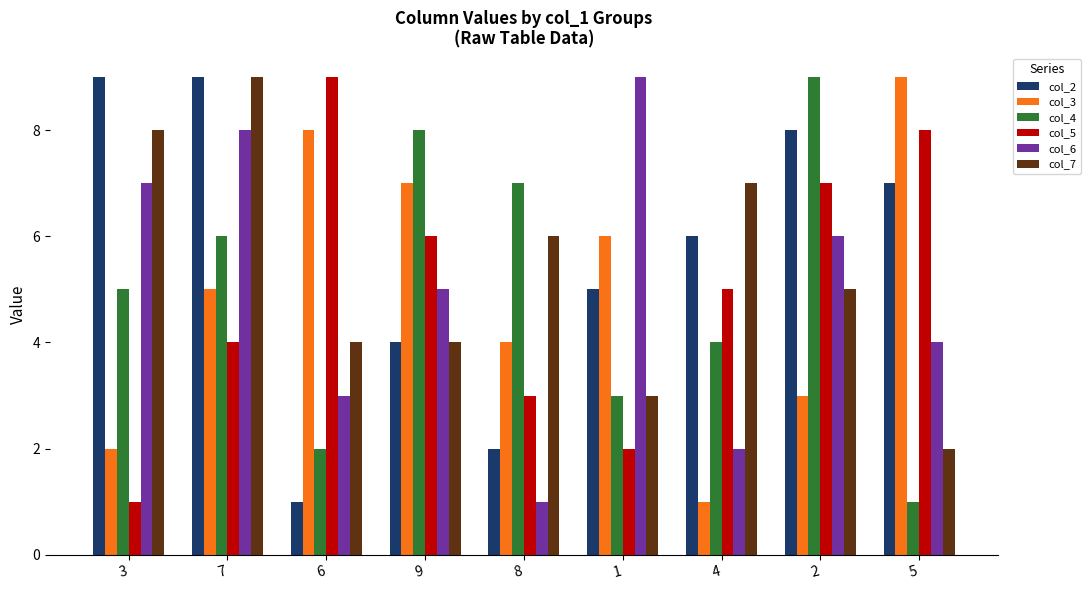

Reading left to right, transcribe all the data shown in this chart.

col_2: 3=9	7=9	6=1	9=4	8=2	1=5	4=6	2=8	5=7
col_3: 3=2	7=5	6=8	9=7	8=4	1=6	4=1	2=3	5=9
col_4: 3=5	7=6	6=2	9=8	8=7	1=3	4=4	2=9	5=1
col_5: 3=1	7=4	6=9	9=6	8=3	1=2	4=5	2=7	5=8
col_6: 3=7	7=8	6=3	9=5	8=1	1=9	4=2	2=6	5=4
col_7: 3=8	7=9	6=4	9=4	8=6	1=3	4=7	2=5	5=2